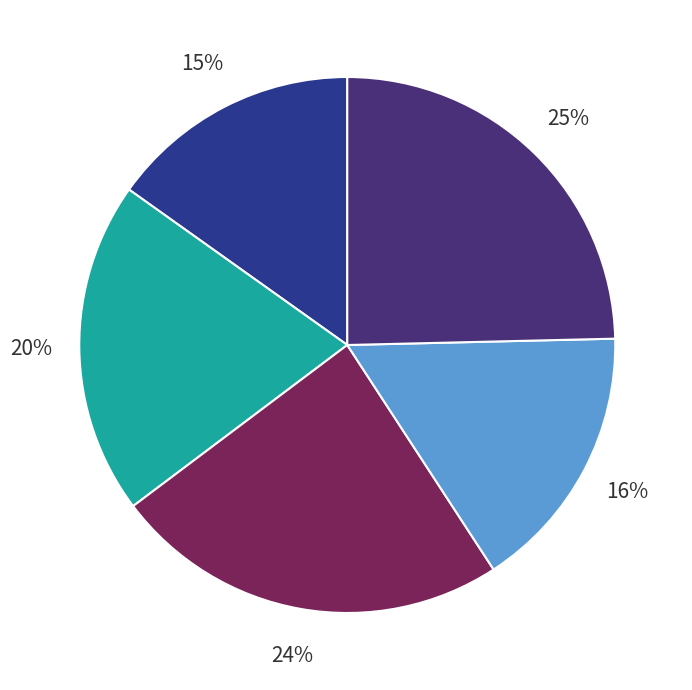

To the nearest percent, what is the average slice percentage?

20%